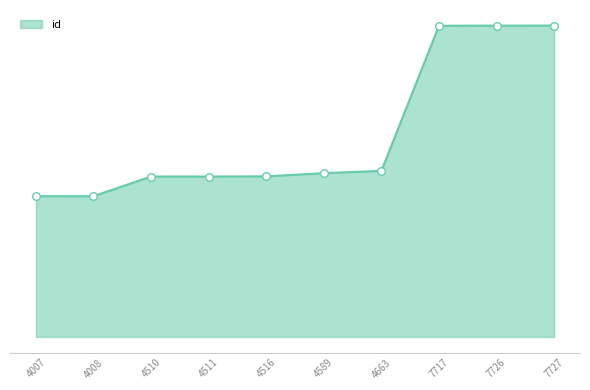

Is this an area chart (filled region under the line)?

Yes